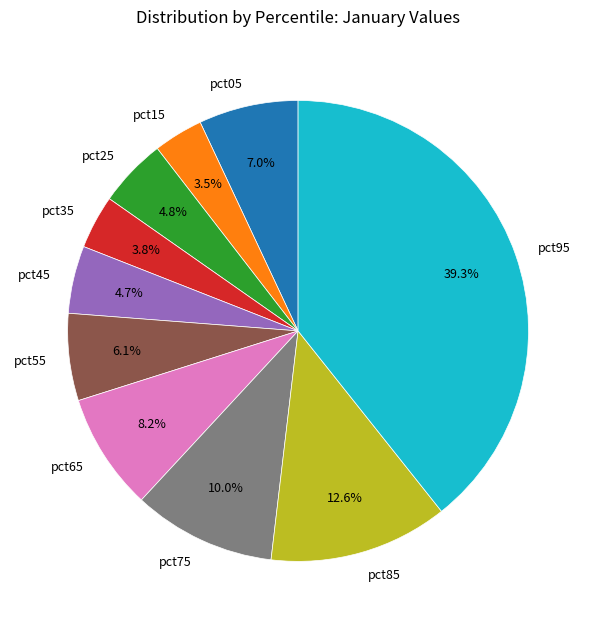

How many slices are in this pie chart?

10